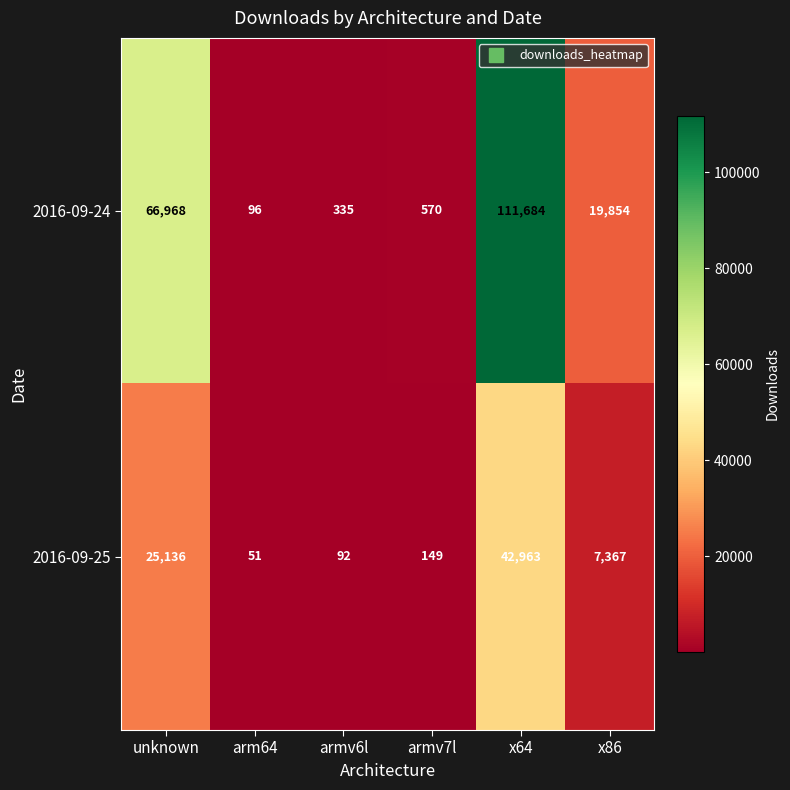

At how many categories does at least one series exceed 17489?

3